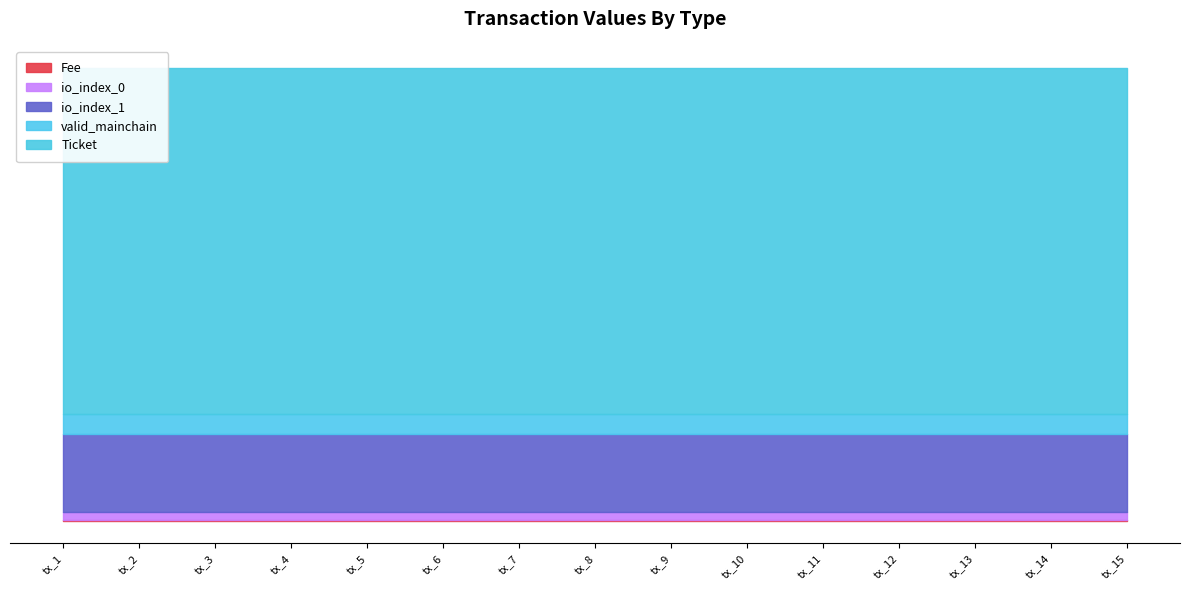

What is the spread (max minus min) of values at tx_9?

223.1